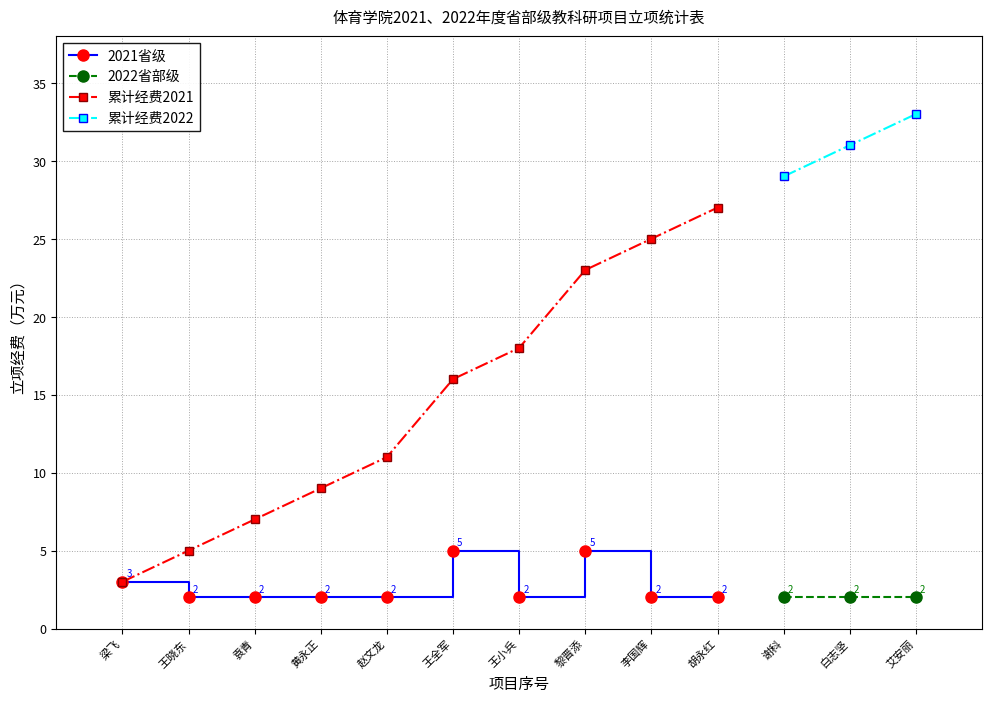

List the labels in order of value, smallest first.

王晓东, 袁青, 黄永正, 赵文龙, 王小兵, 李国辉, 胡永红, 梁飞, 王全军, 黎晋添